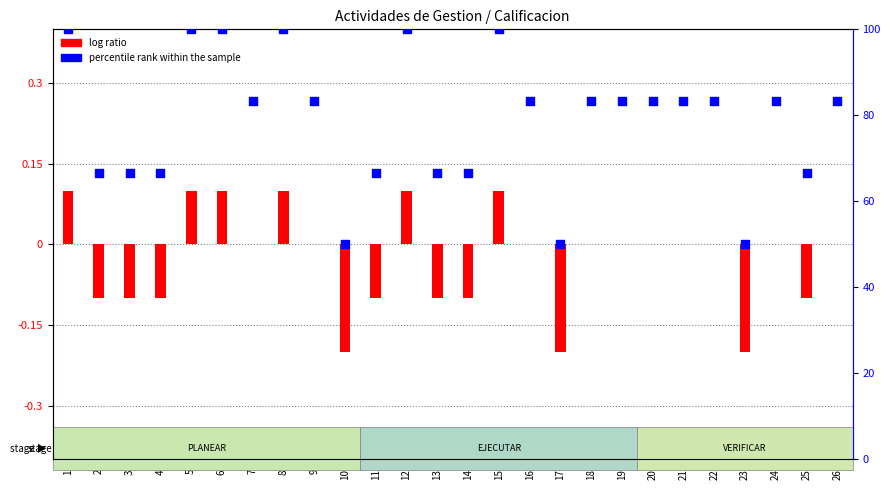

What is the total value across all series at 18?

83.3